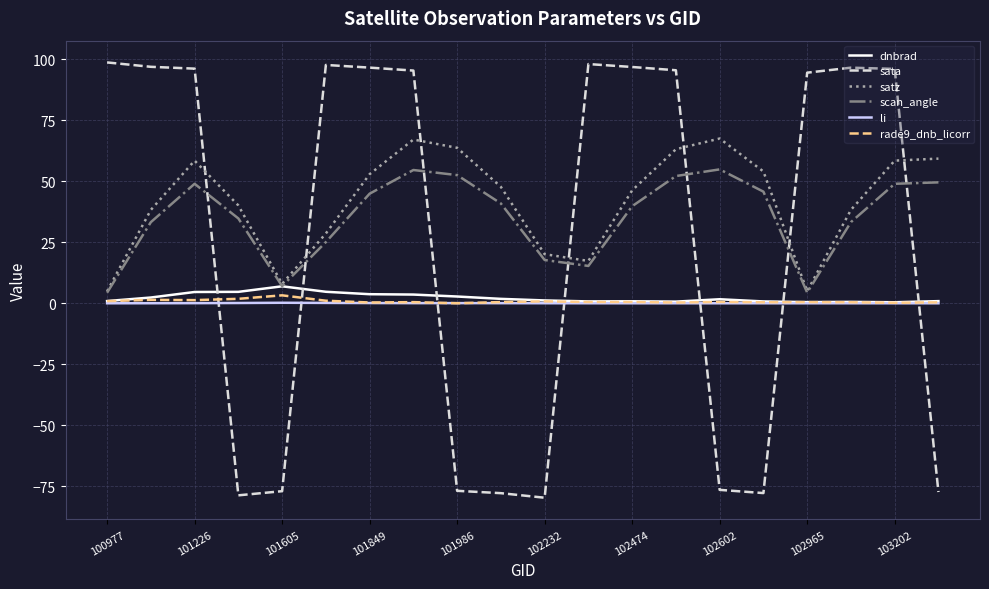

True or false: li and satz intersect in this chart.

False